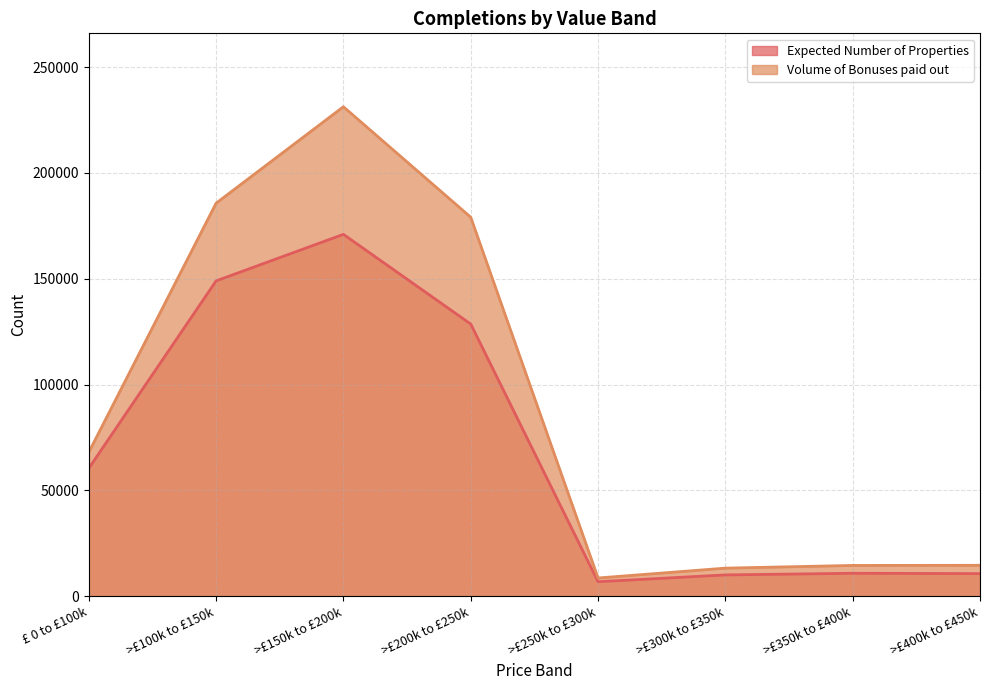

At >£300k to £350k, list the series in order from smallest to largest.

Expected Number of Properties, Volume of Bonuses paid out